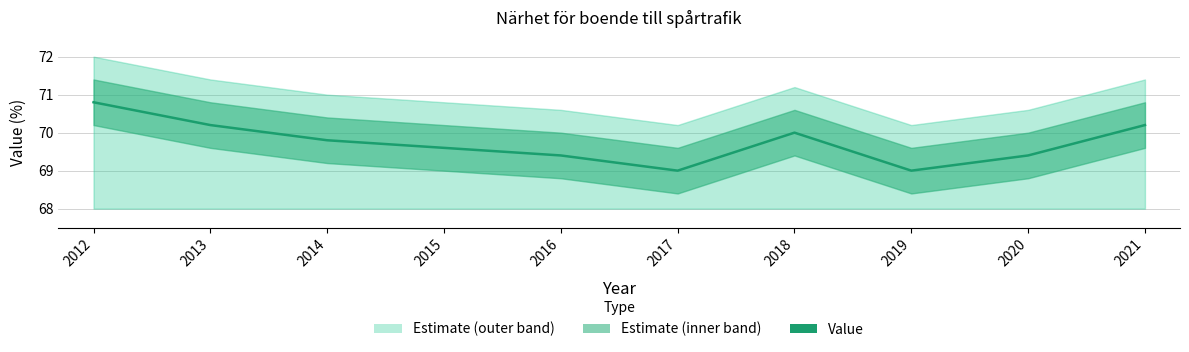

Between 2021 and 2016, which is larger?

2021